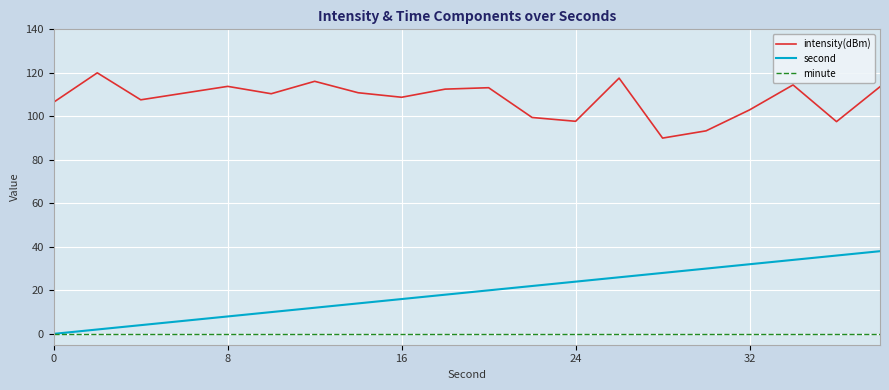

List the series in order of their peak value, lowest first.

minute, second, intensity(dBm)